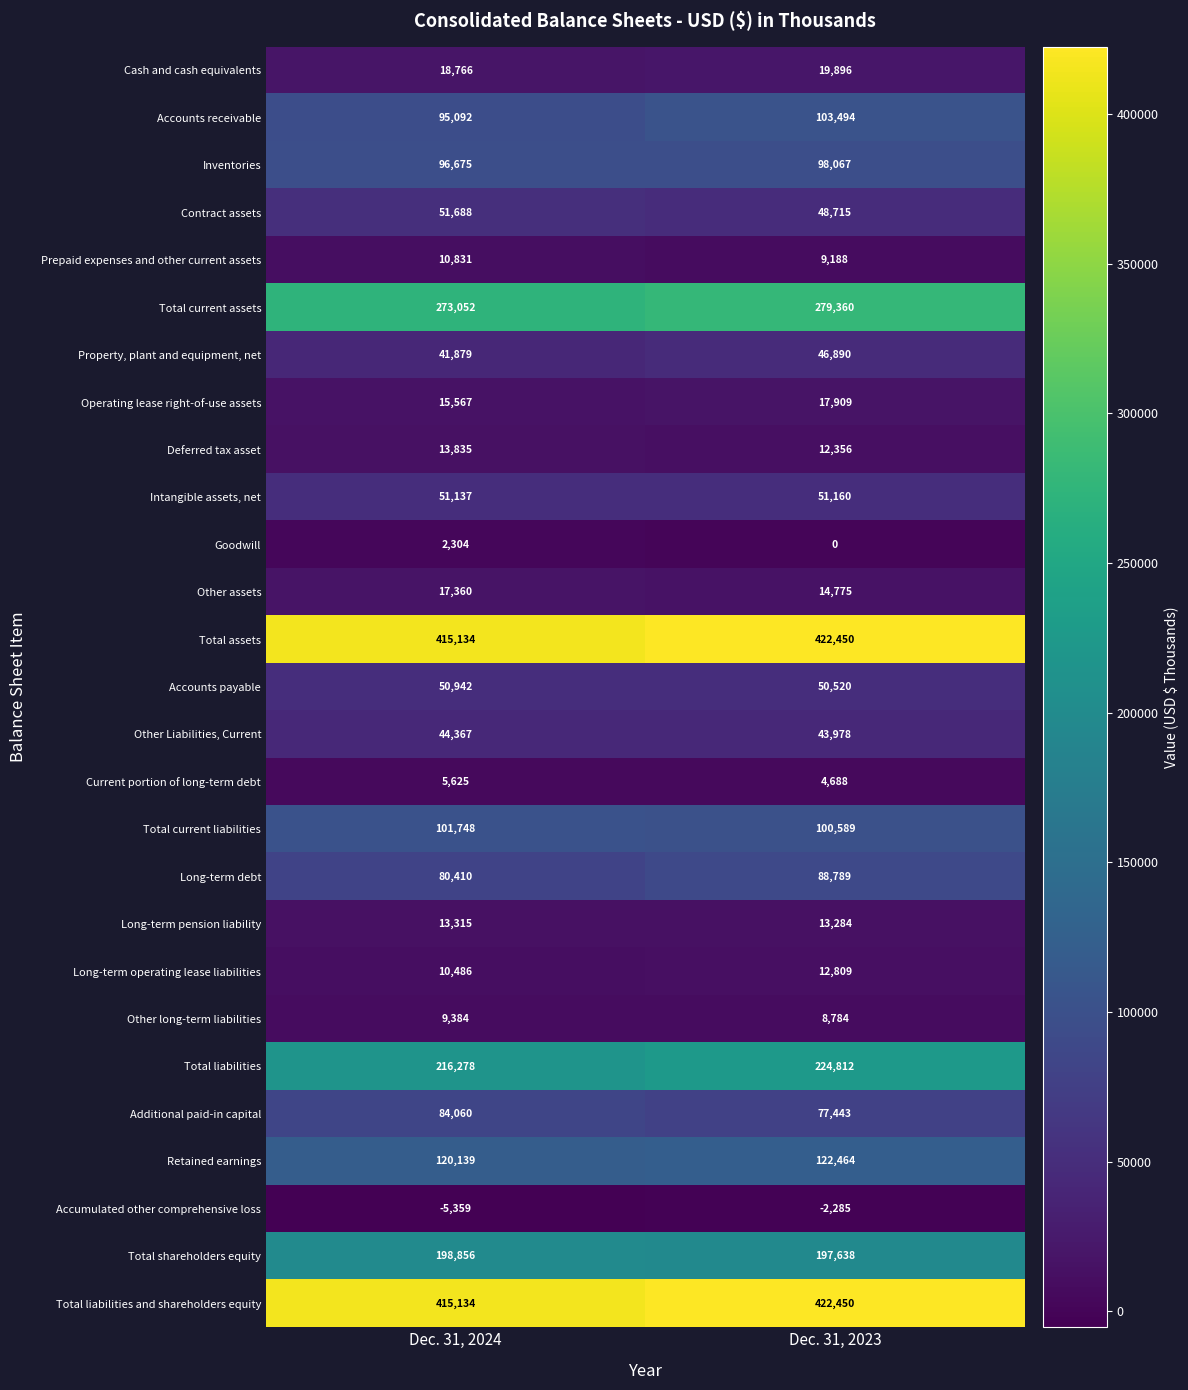

How many data points does each series have?

2